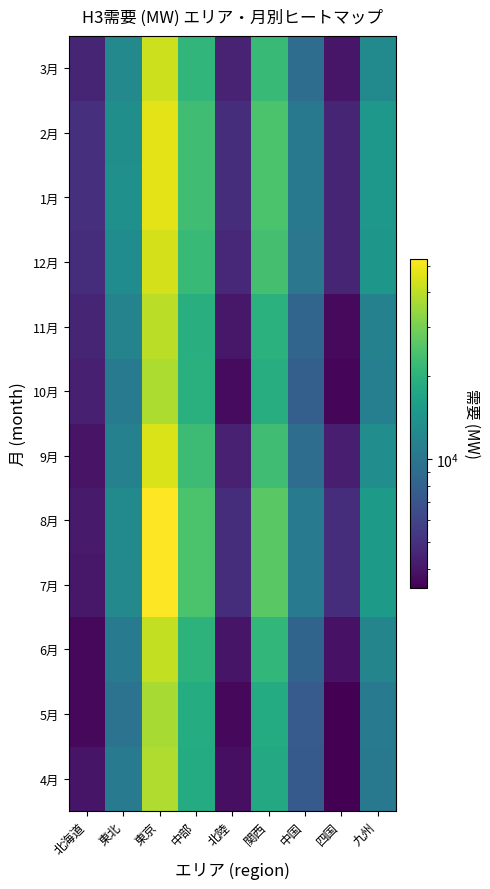

Count the number of categories in the chart.

9